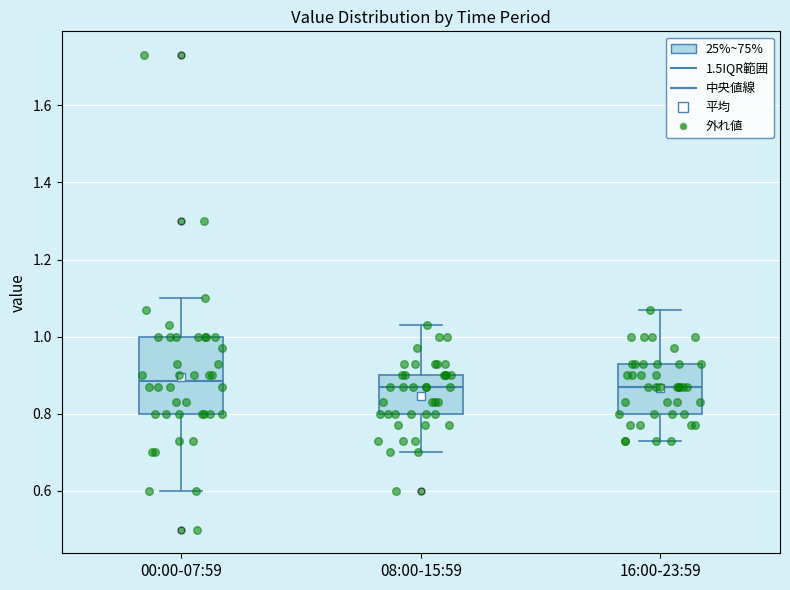

Reading left to right, read every box against the y-axis: the position of its median line, the range the box covers, and the ends of its whiskers. The values are not printed on the chart, so give them approximately, as read against the axis.

00:00-07:59: median 0.88, box 0.80 to 1.00, whiskers 0.60 to 1.10
08:00-15:59: median 0.88, box 0.80 to 0.90, whiskers 0.70 to 1.04
16:00-23:59: median 0.88, box 0.80 to 0.94, whiskers 0.74 to 1.08